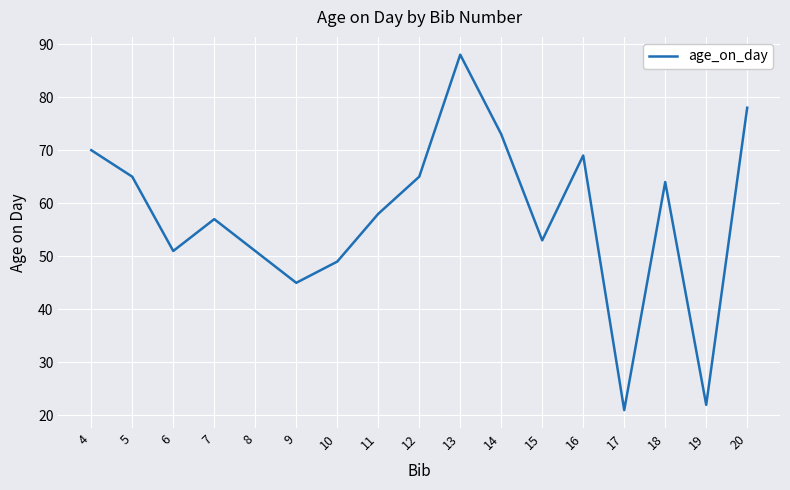

Where is the first local minimum?

6